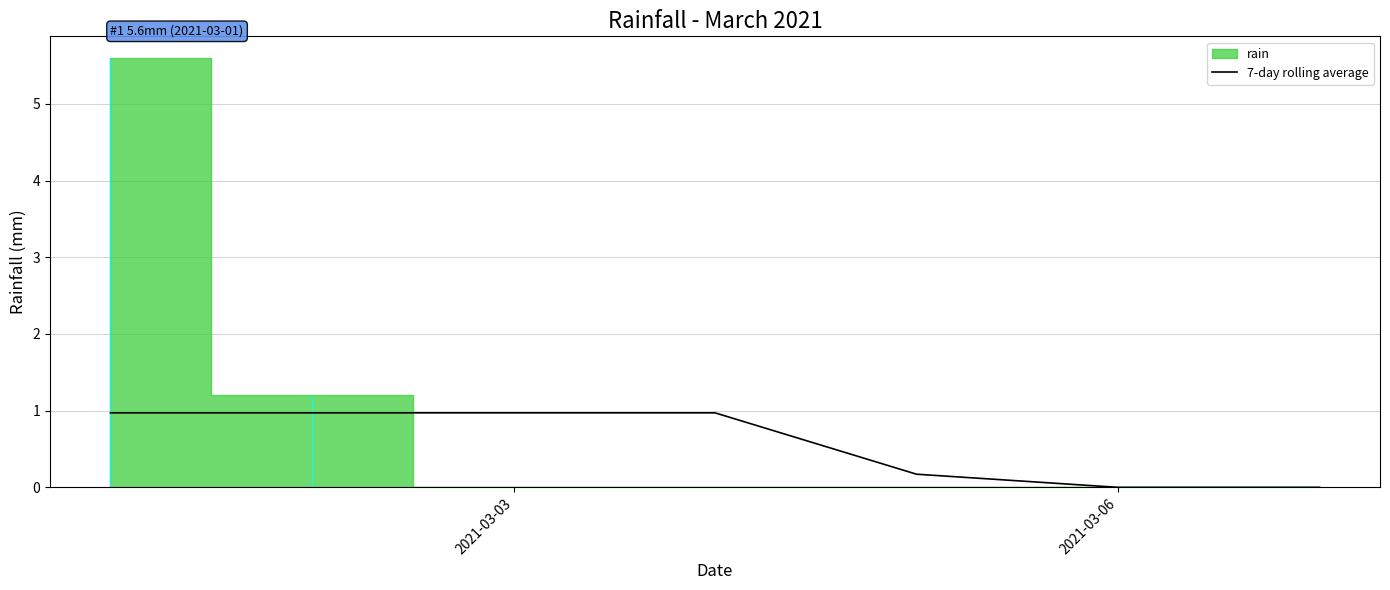

What is the highest value of the 7-day rolling average series?

1.0